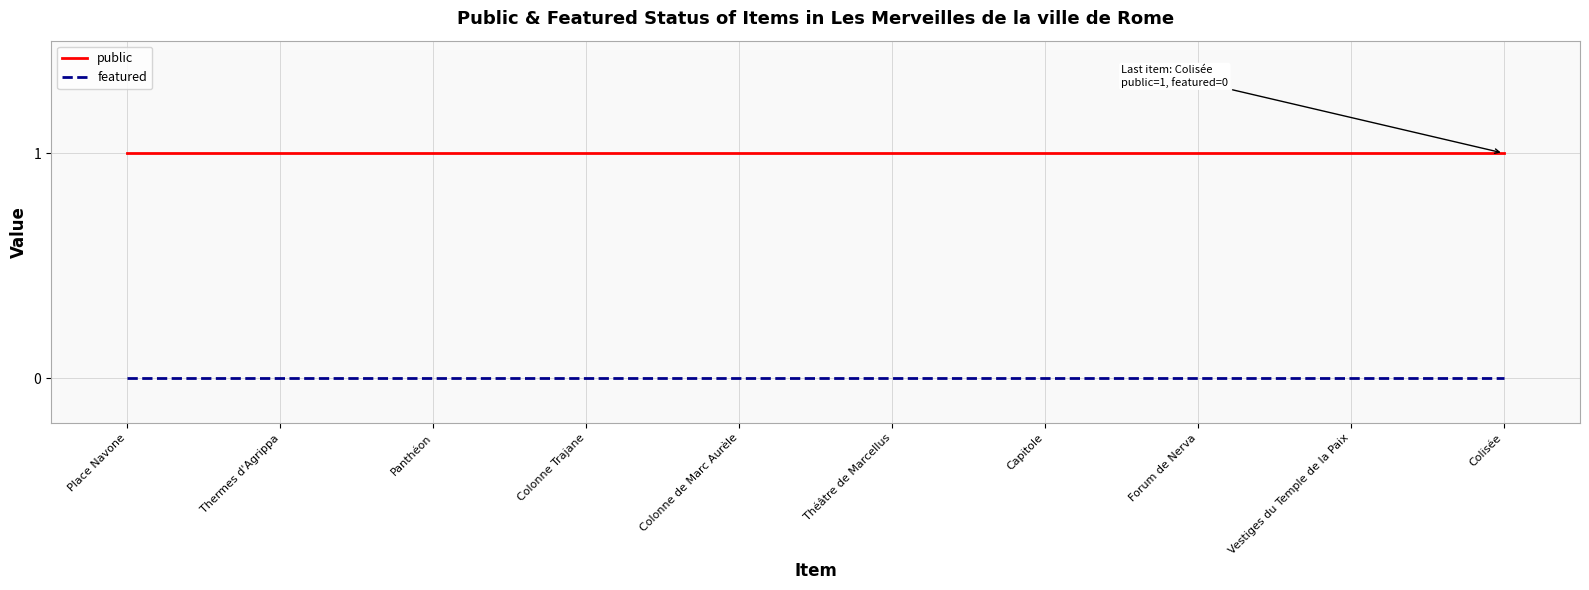

At Colisée, list the series in order from largest to smallest.

public, featured